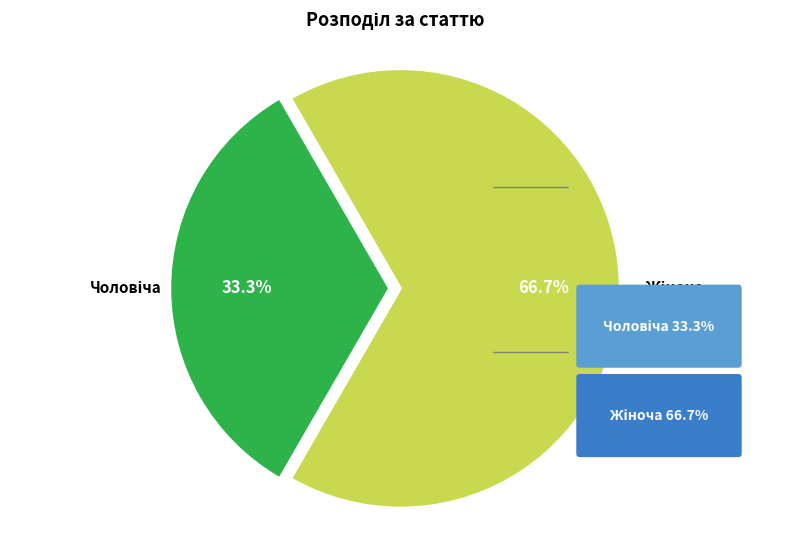

Is there a majority slice in this chart?

Yes